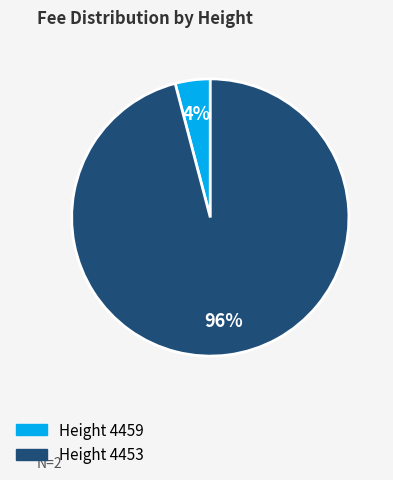

To the nearest percent, what is the average slice percentage?

50%